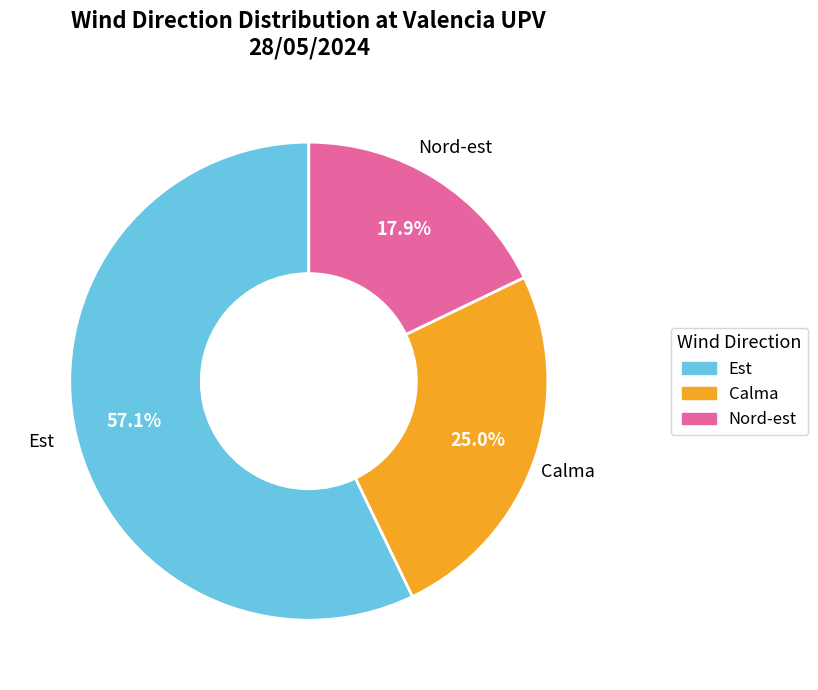

Count the number of slices in the pie.

3